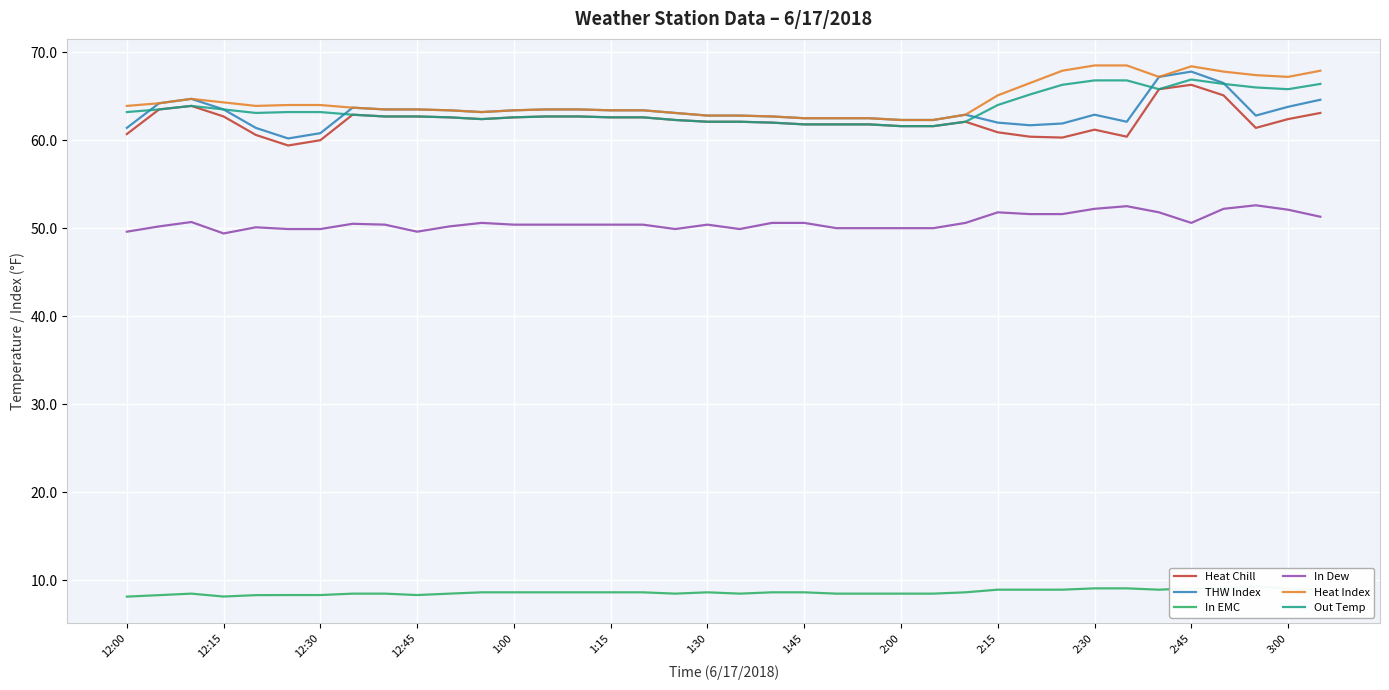

True or false: In Dew and THW Index cross at least once.

False